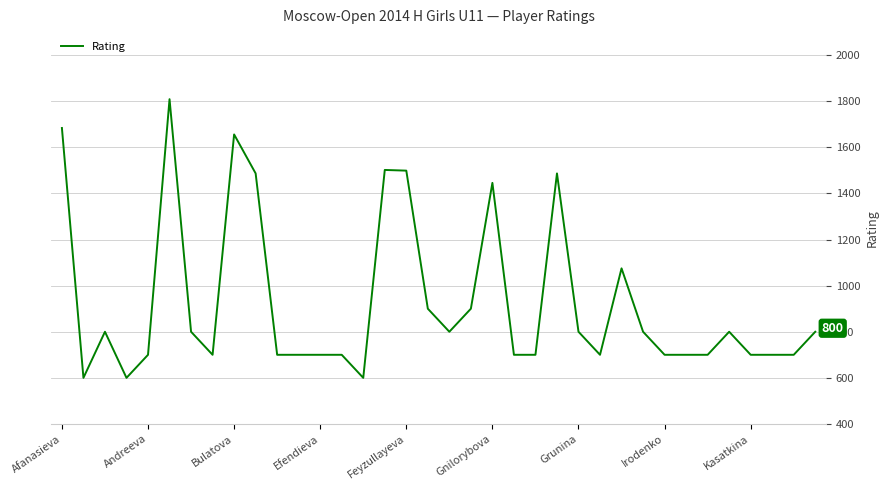

What is the difference between the maximum and minimum values?

1209